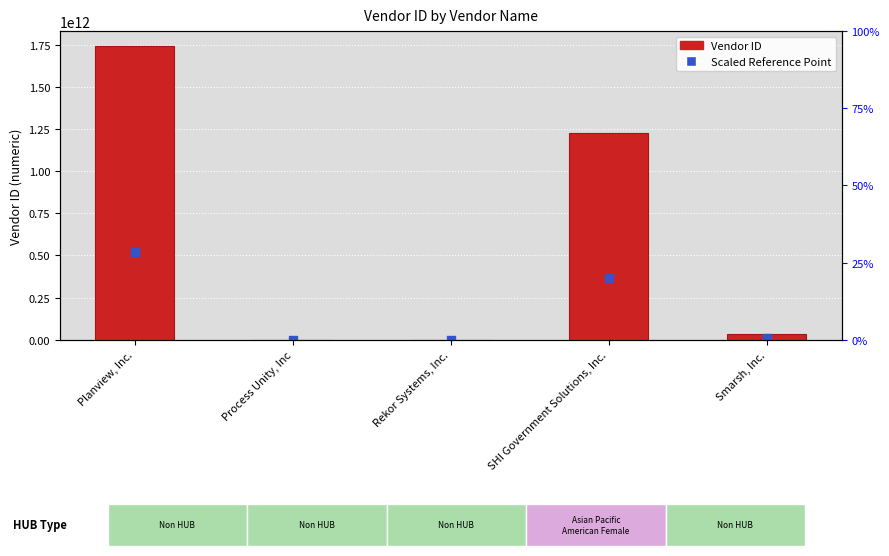

Is the value of Vendor ID at Rekor Systems, Inc. greater than the value of Scaled Reference Point at Smarsh, Inc.?

No